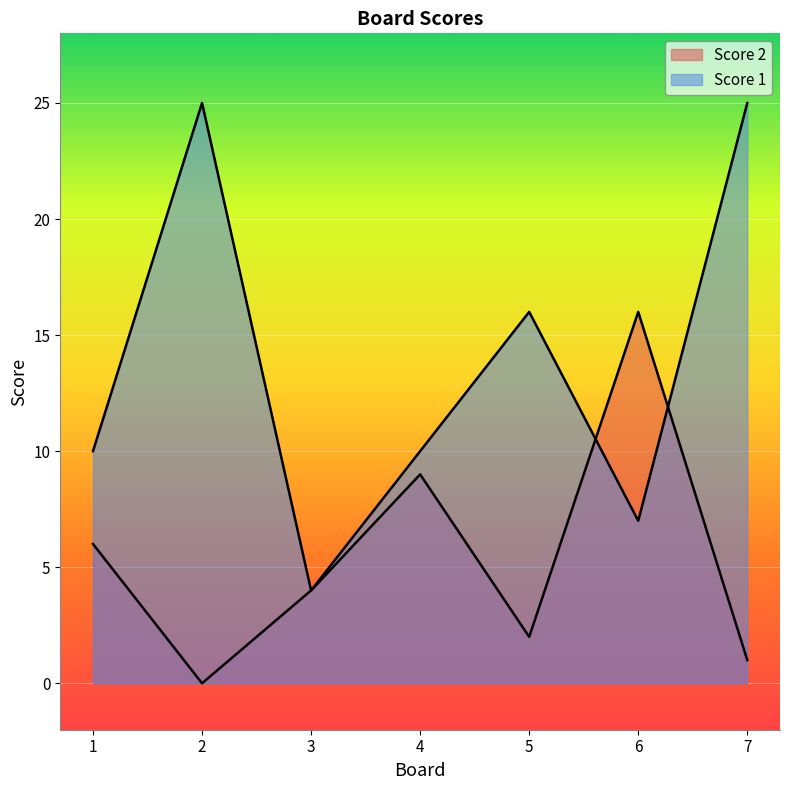

How many intersections are there between Score 1 and Score 2?

2